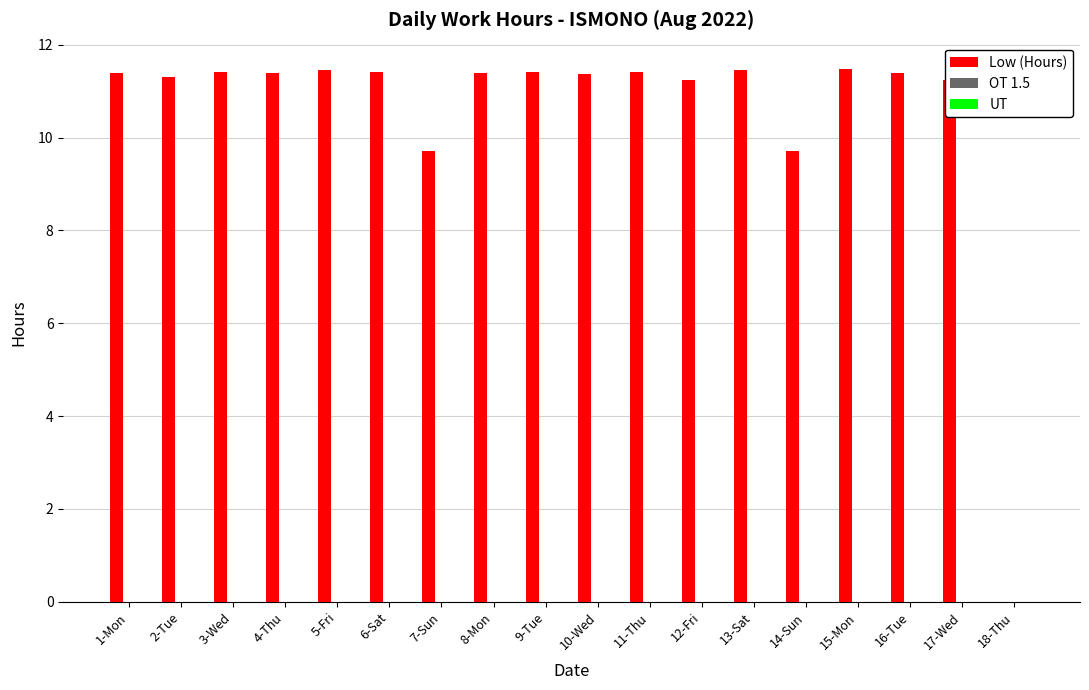

What is the ratio of the value at 14-Sun to the value at 9-Tue?

0.8